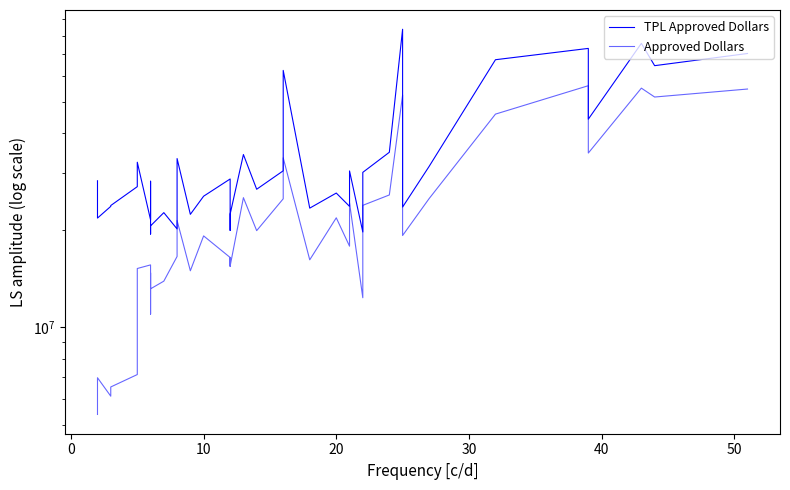

True or false: TPL Approved Dollars and Approved Dollars cross at least once.

False